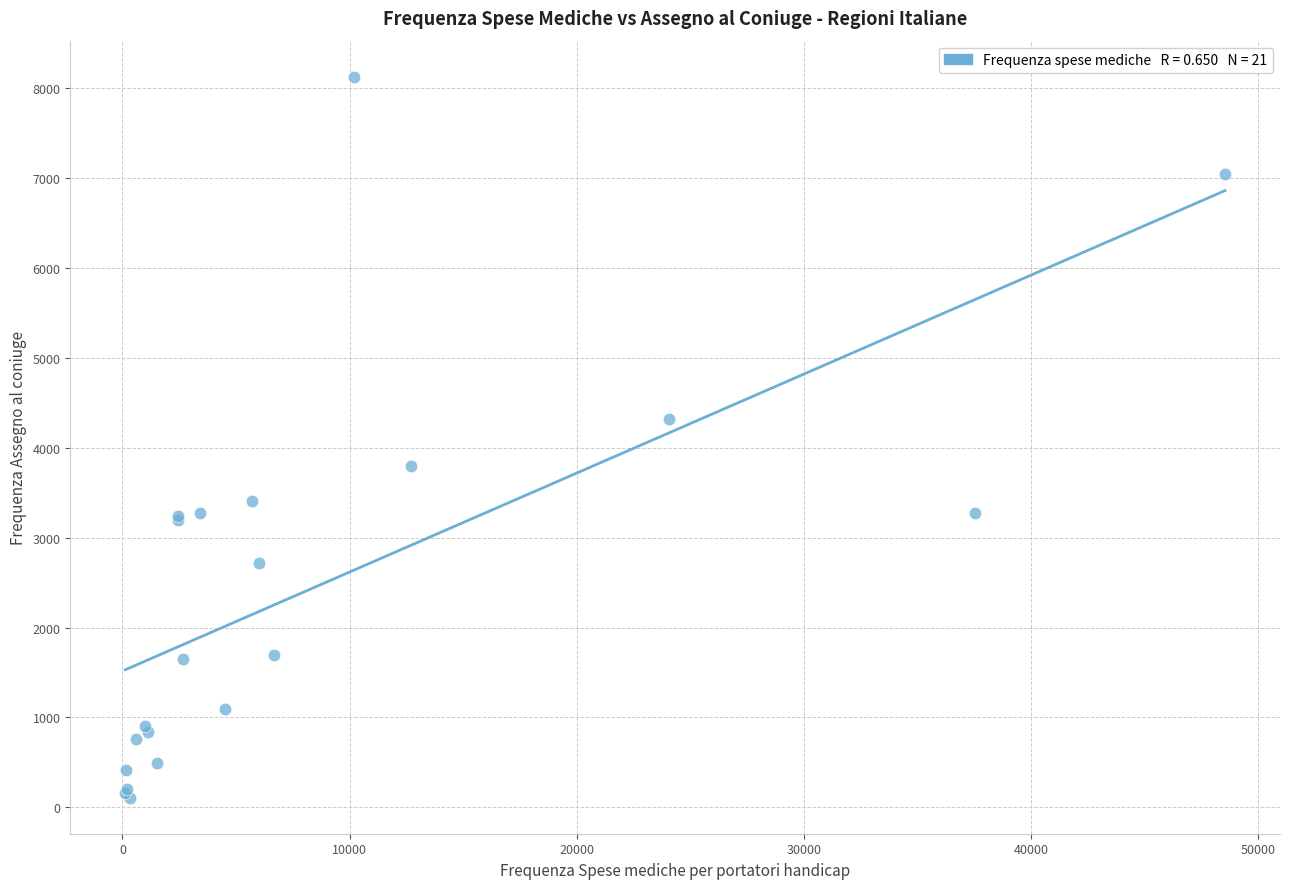

What Y value in the scatter plot is closest to 4116?

4317